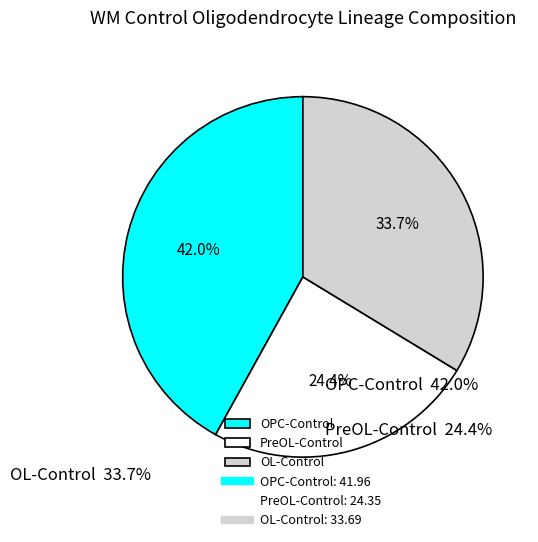

To the nearest percent, what portion does PreOL-Control represent?

24%